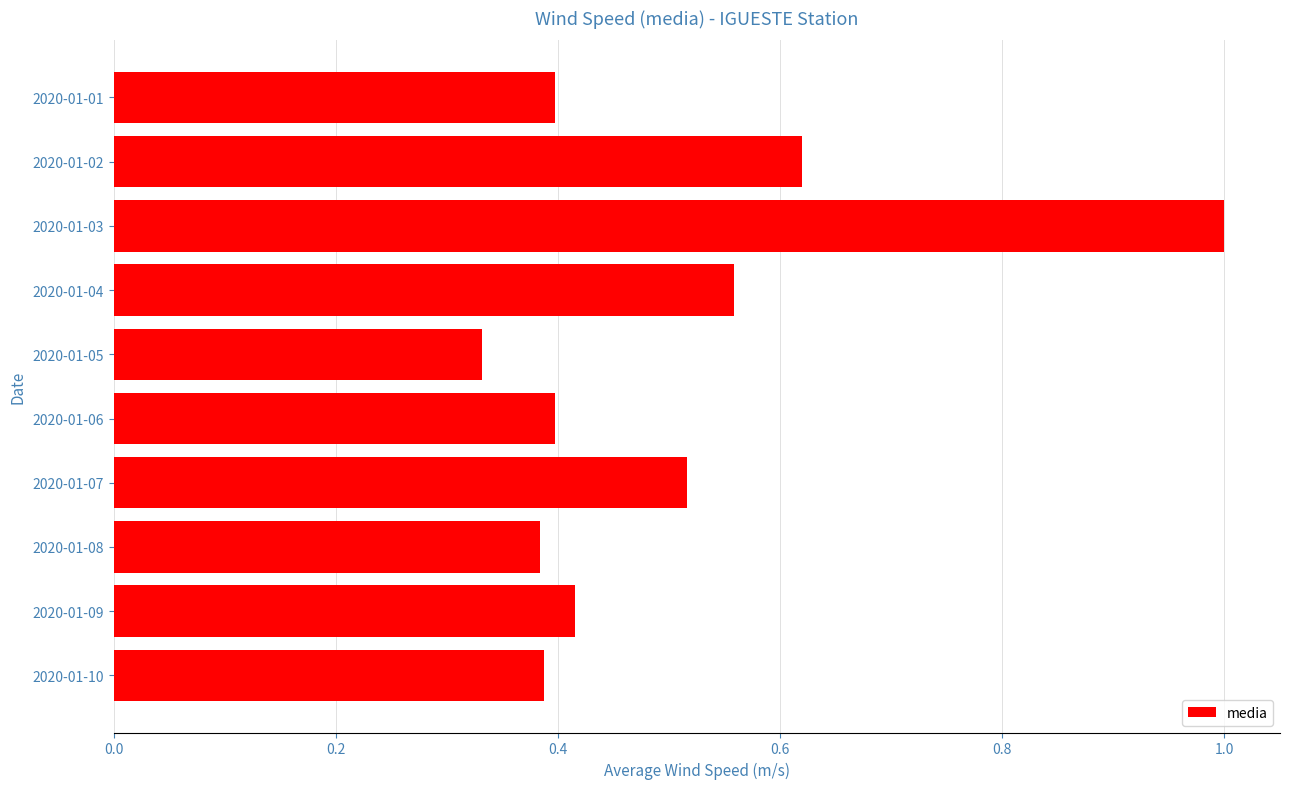

Does the chart contain stacked bars?

No